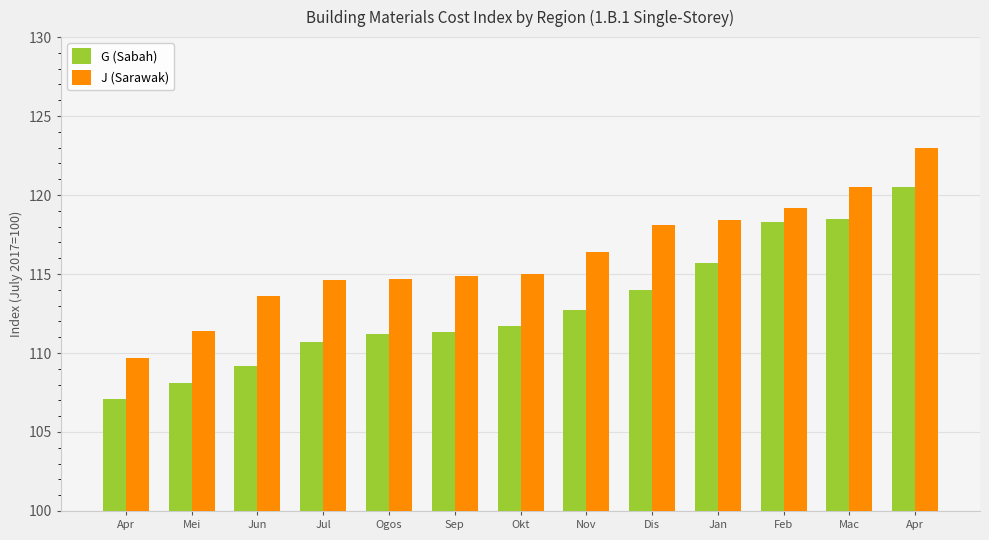

Is it true that G (Sabah) equals 111.7 at Okt?

True